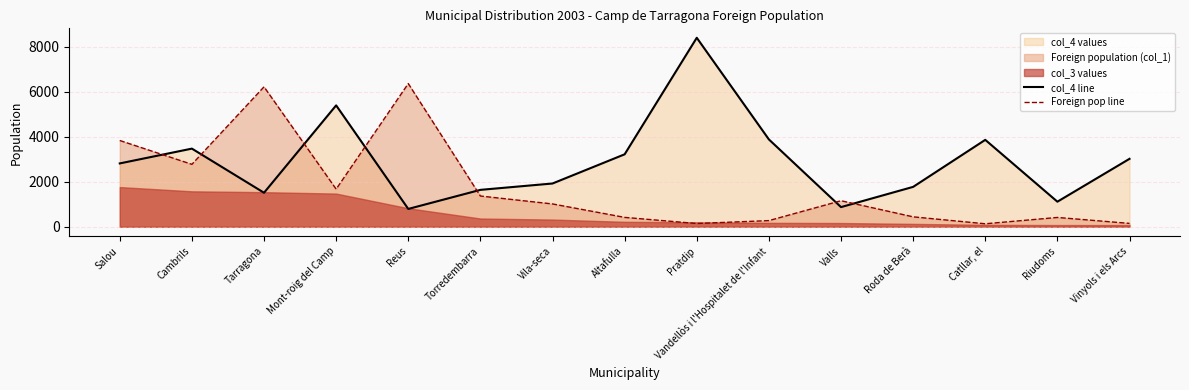

At which category does Foreign pop line reach its first local valley?

Cambrils